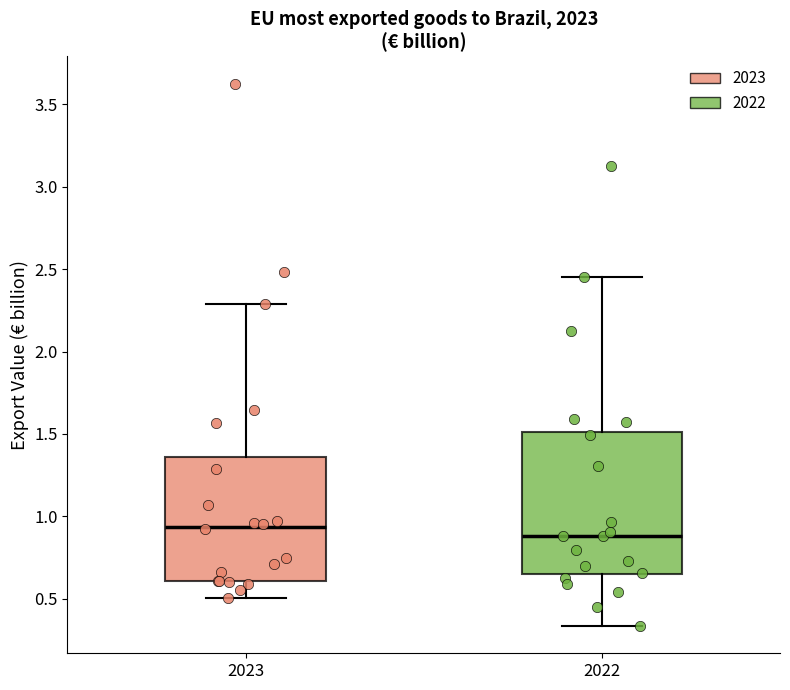

Where does the lower whisker of the box at x = 2022 end on the y-axis? The values are not printed on the chart, so give them approximately, as read against the axis.

0.35